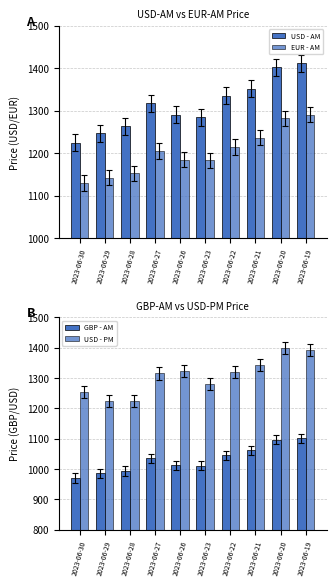

Which series has the widest spread of values?

USD - AM